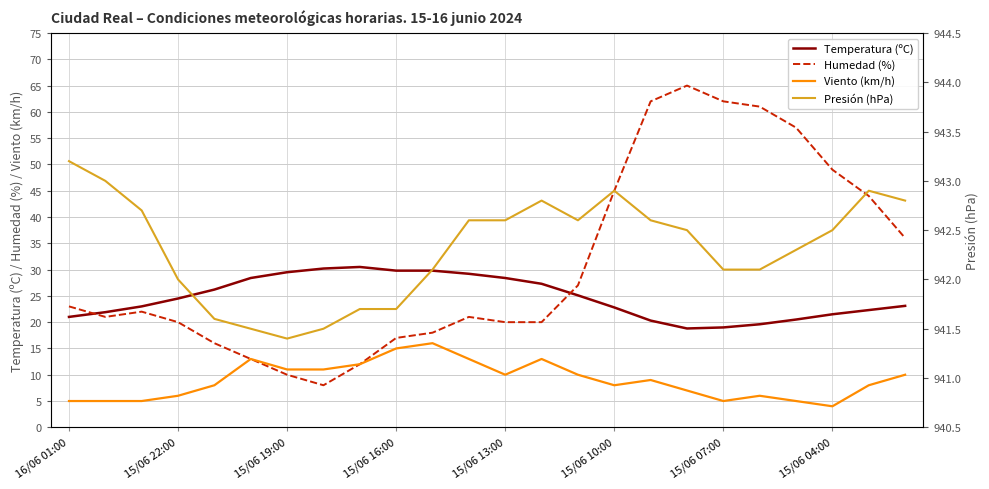

What is the spread (max minus min) of values at 13?

929.8